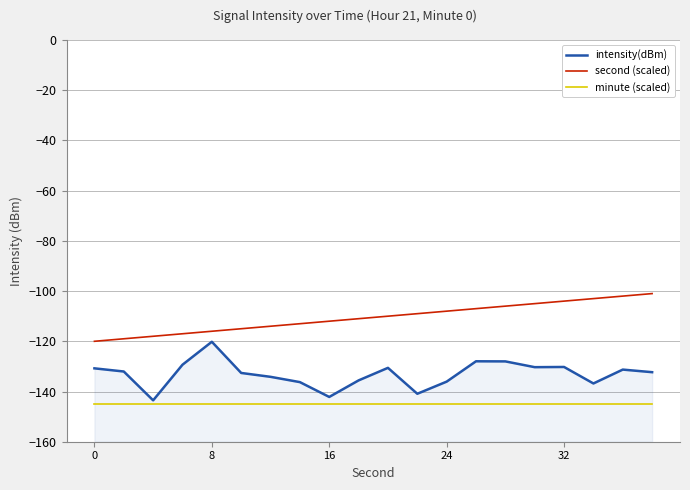

Is this an area chart (filled region under the line)?

No